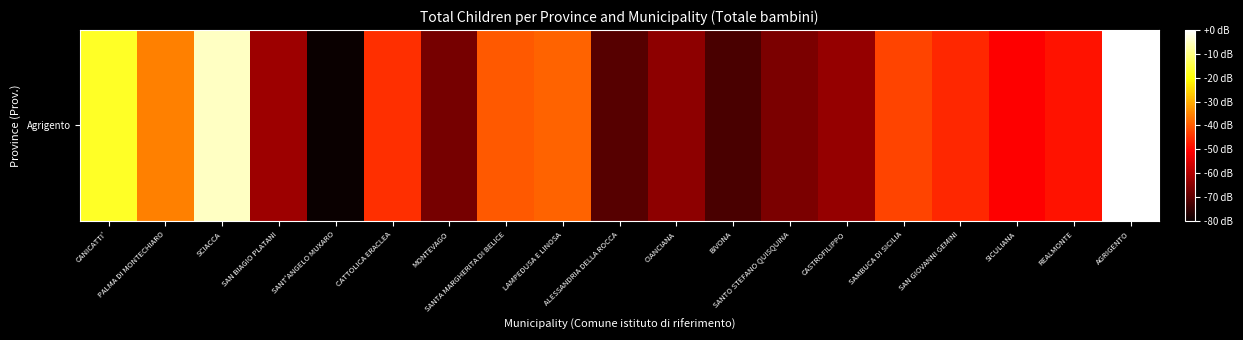

Between CASTROFILIPPO and SANTA MARGHERITA DI BELICE, which is larger?

SANTA MARGHERITA DI BELICE